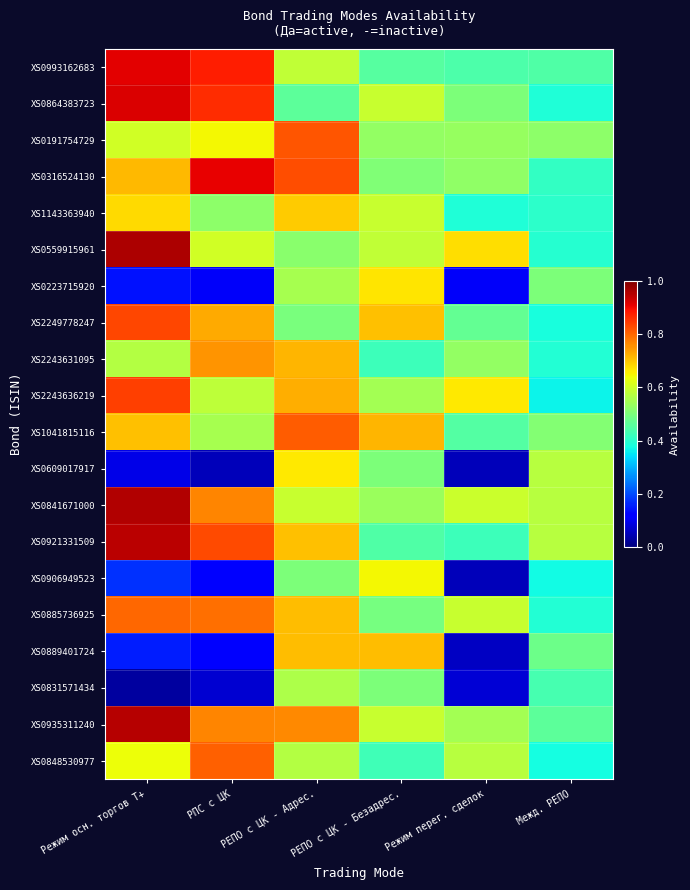

Which label corresponds to the largest value in the chart?

Режим осн. торгов Т+